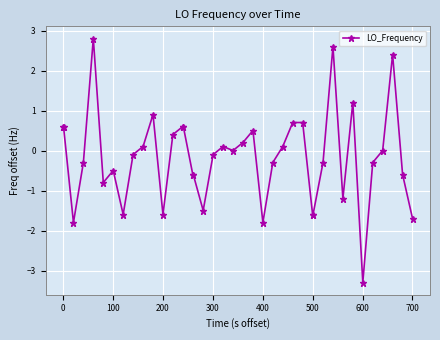

What is the difference between the maximum and minimum values?

6.1